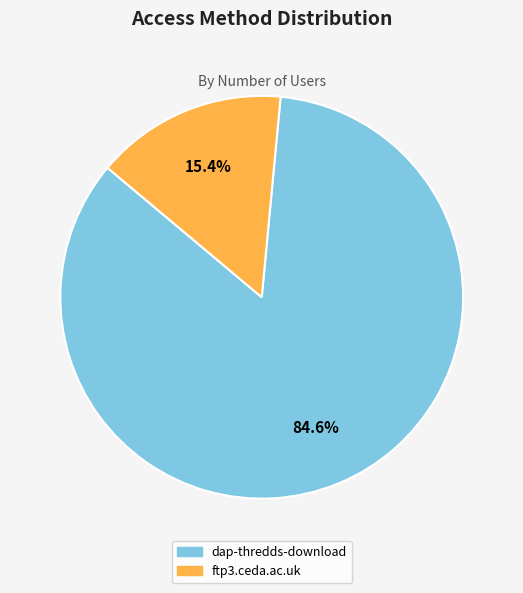

What is the majority slice?

dap-thredds-download